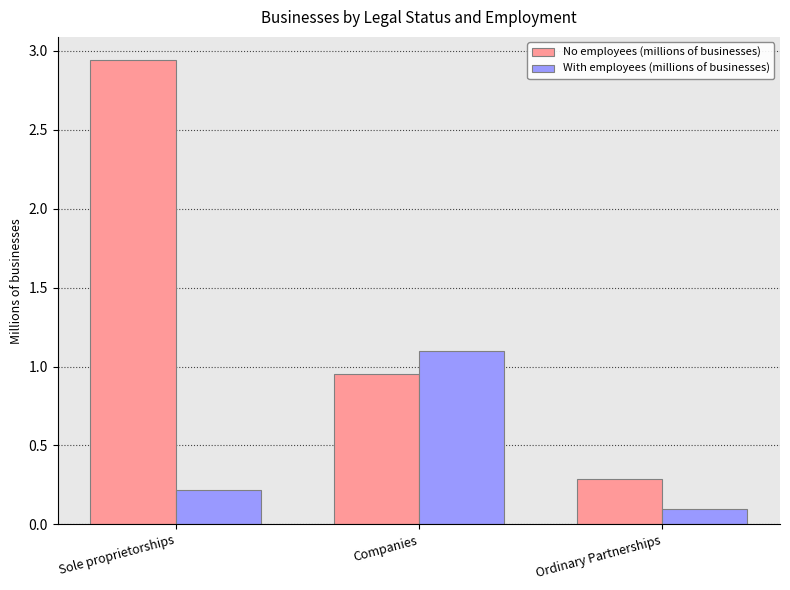

Which series has the largest total across all categories?

No employees (millions of businesses)